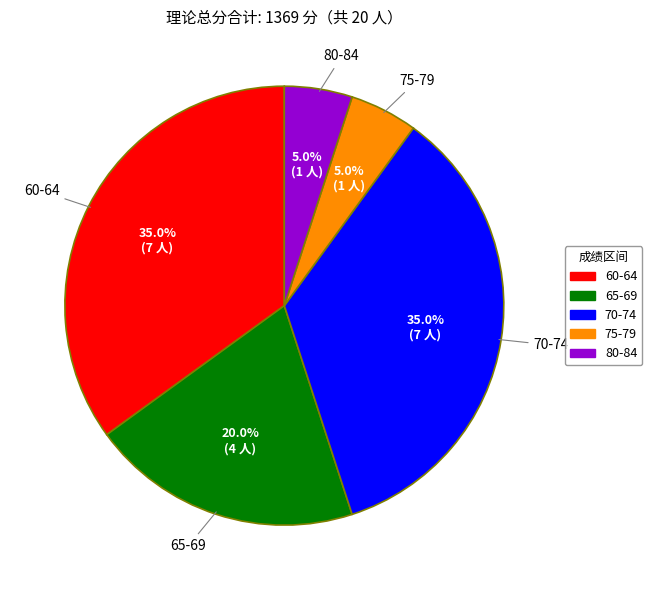

What is the total percentage of 75-79 and 70-74?

40.0%